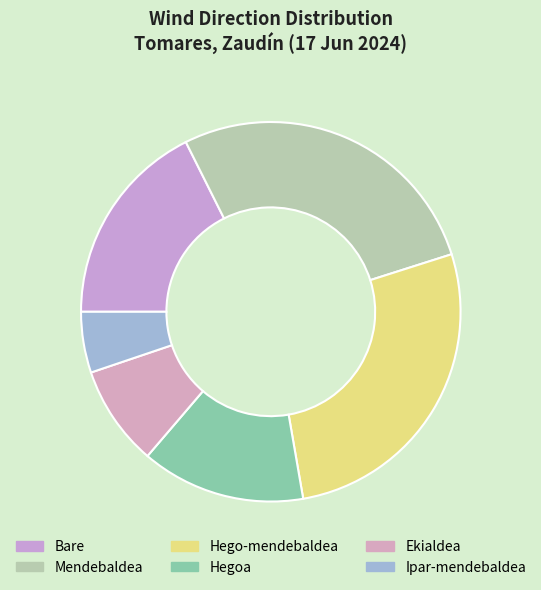

How many segments does this pie chart have?

6